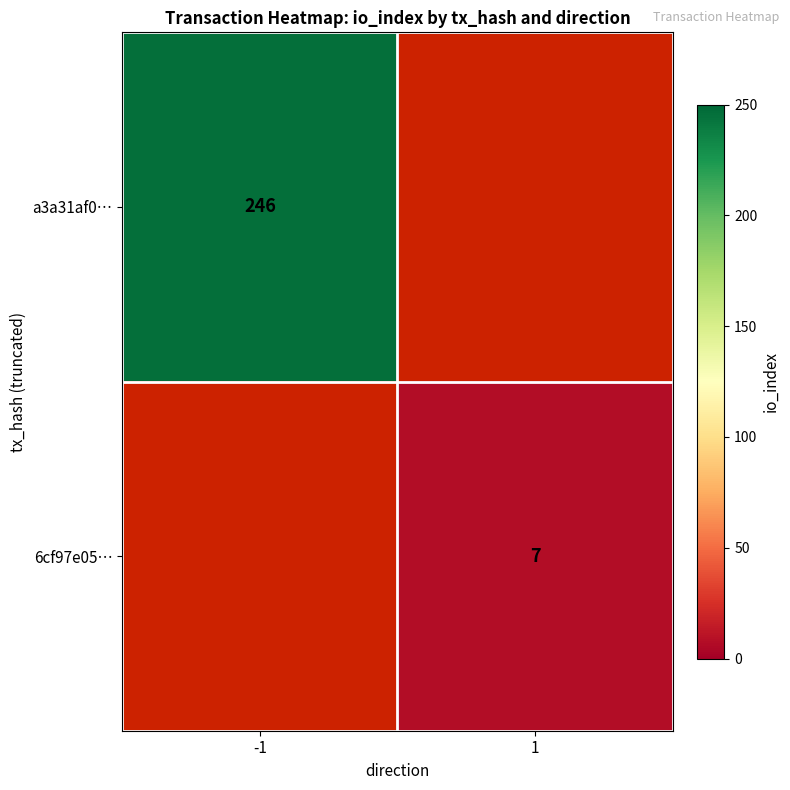

What is the greatest value displayed?

246.0